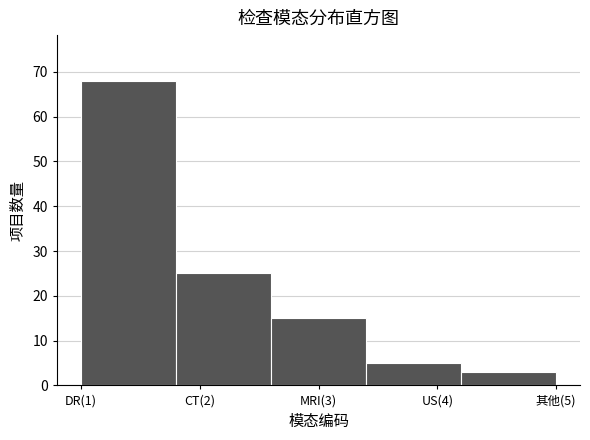

Reading left to right, list all the values displayed in this chart.

DR(1)=68	CT(2)=25	MRI(3)=15	US(4)=5	其他(5)=3